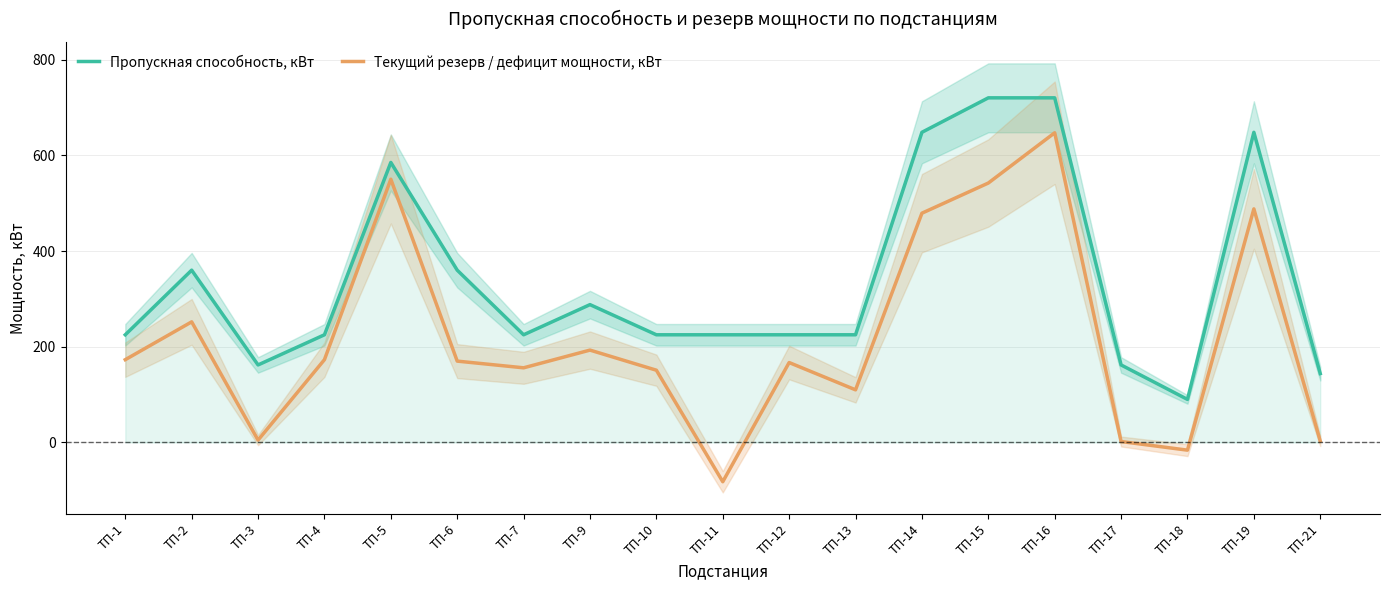

At which category is the sum across all series the highest?

ТП-16